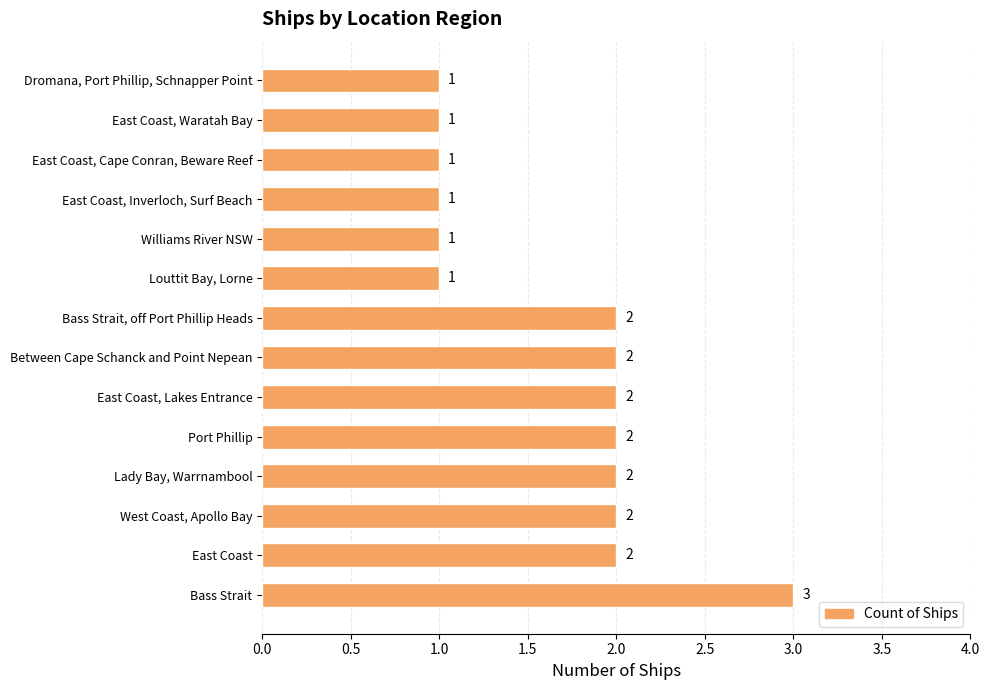

Count the number of data series in this chart.

1